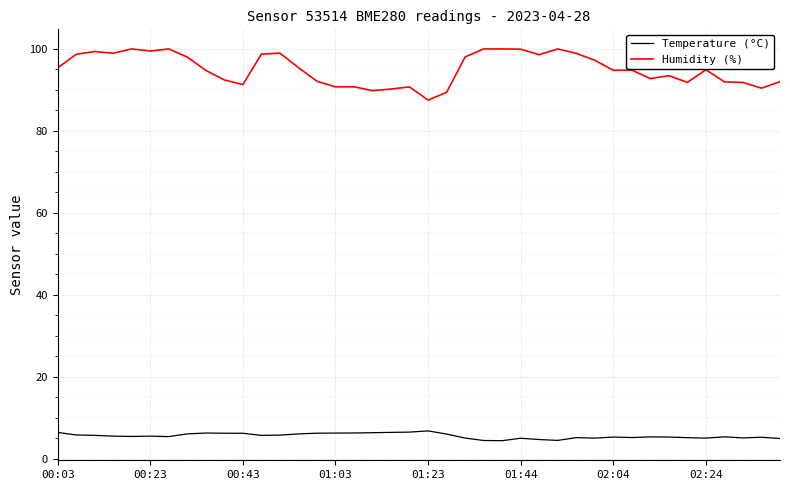

True or false: Humidity (%) and Temperature (°C) cross at least once.

False